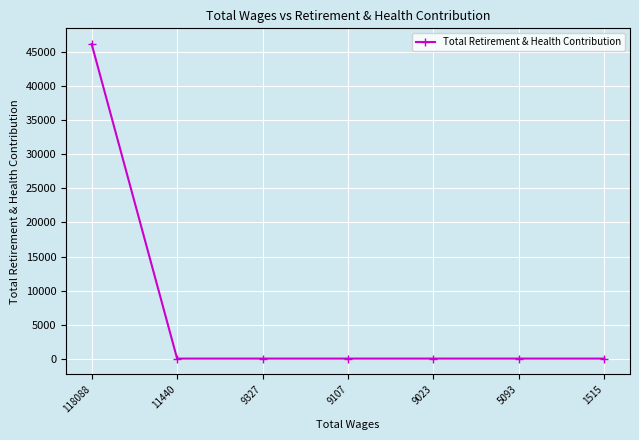

What is the maximum value shown in the chart?

46220